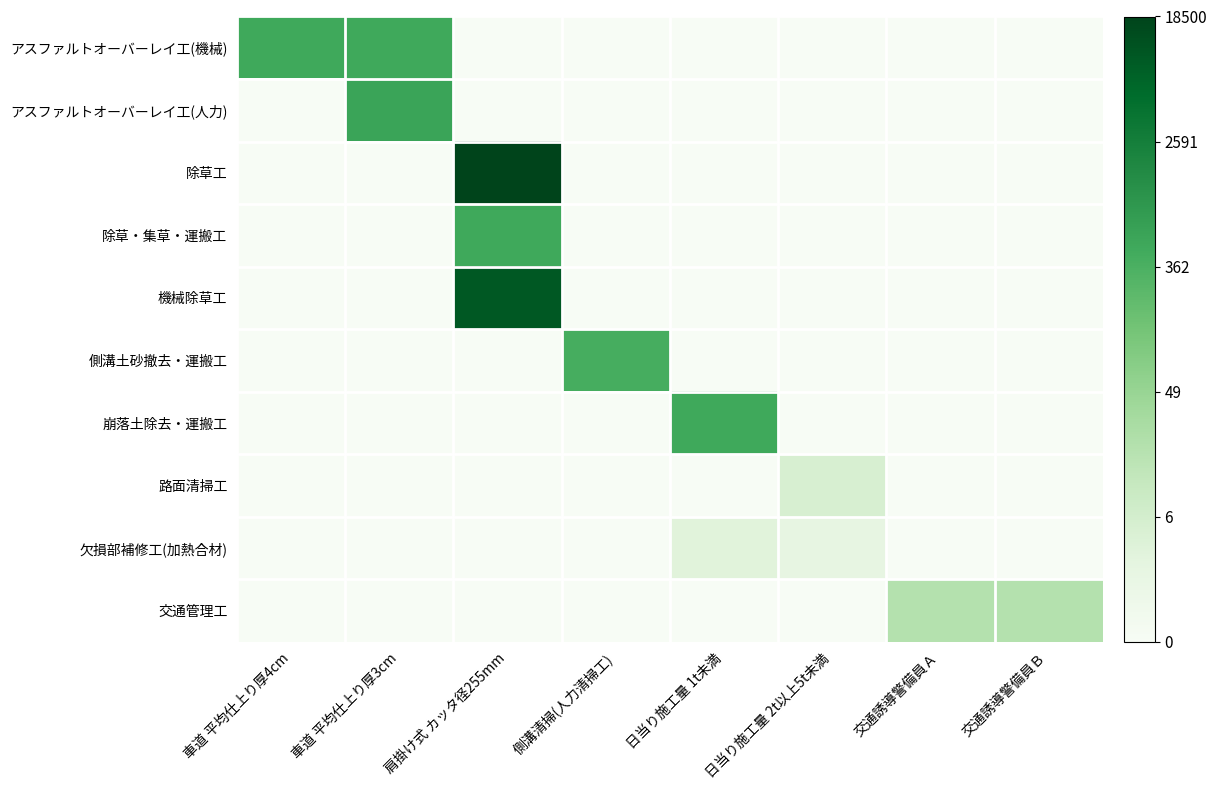

At which category is the sum across all series the highest?

肩掛け式 カッタ径255mm